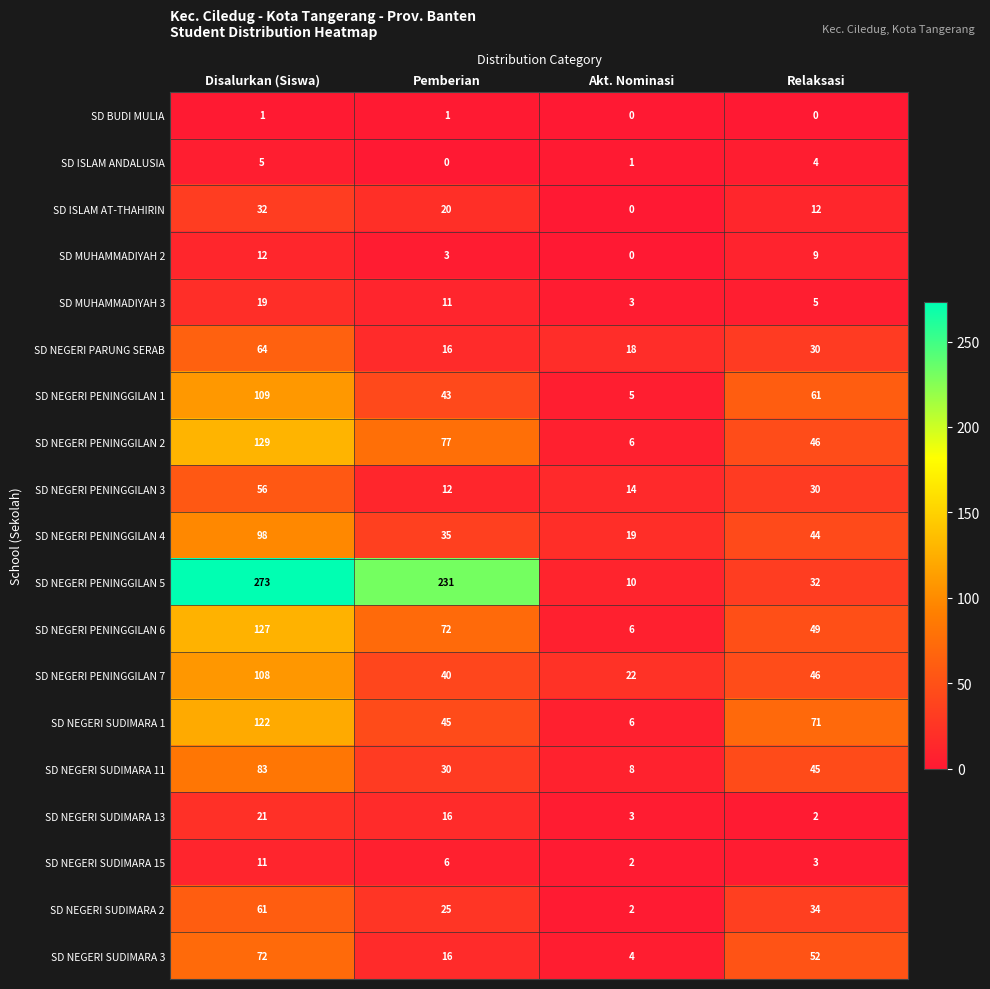

Rank the categories by SD NEGERI PENINGGILAN 6 value from highest to lowest.

Disalurkan (Siswa), Pemberian, Relaksasi, Akt. Nominasi